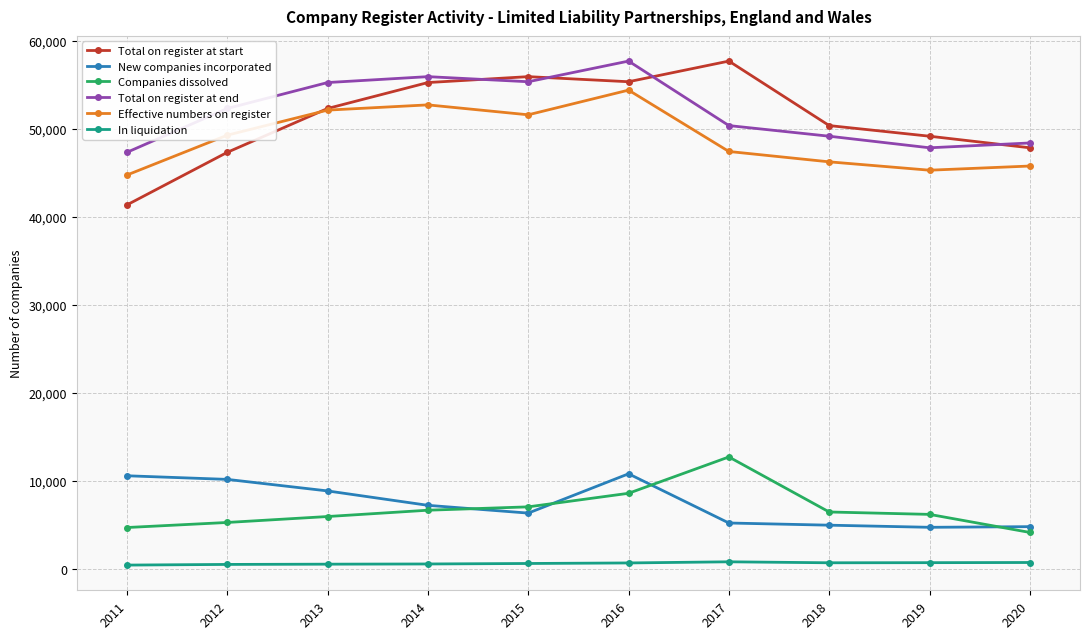

Between 2013 and 2018, which series saw the biggest shift?

Total on register at end